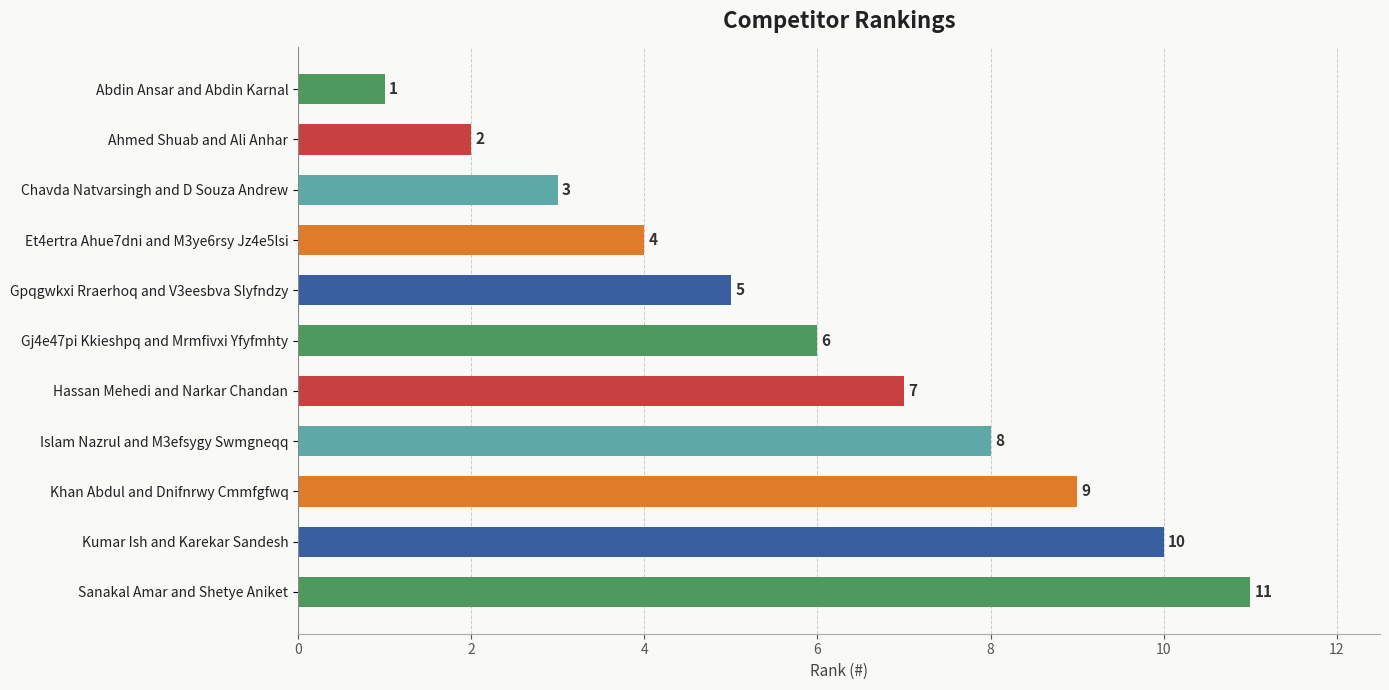

Approximately how many times larger is the value at Kumar Ish and Karekar Sandesh compared to Khan Abdul and Dnifnrwy Cmmfgfwq?

1.1